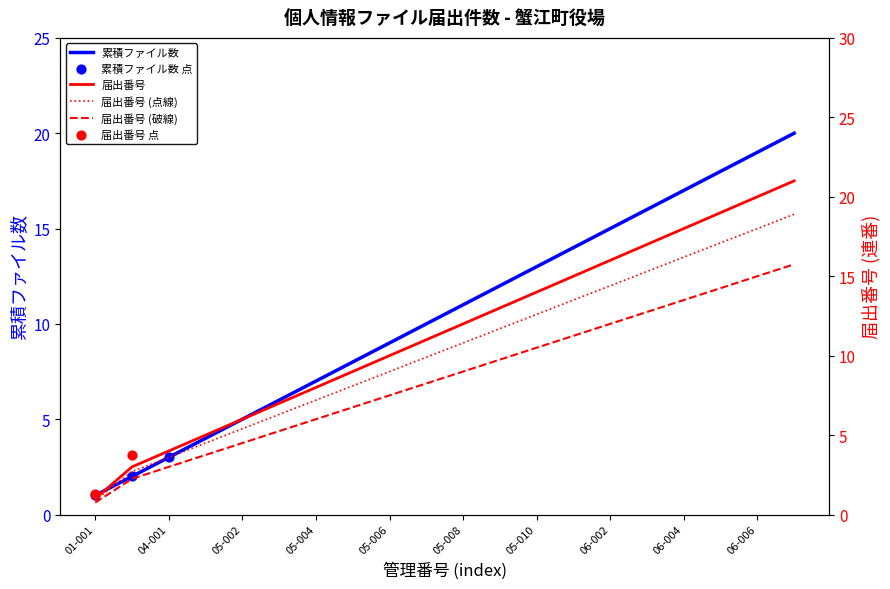

Is the value of 届出番号 at 05-003 greater than the value of 累積ファイル数 at 05-009?

No